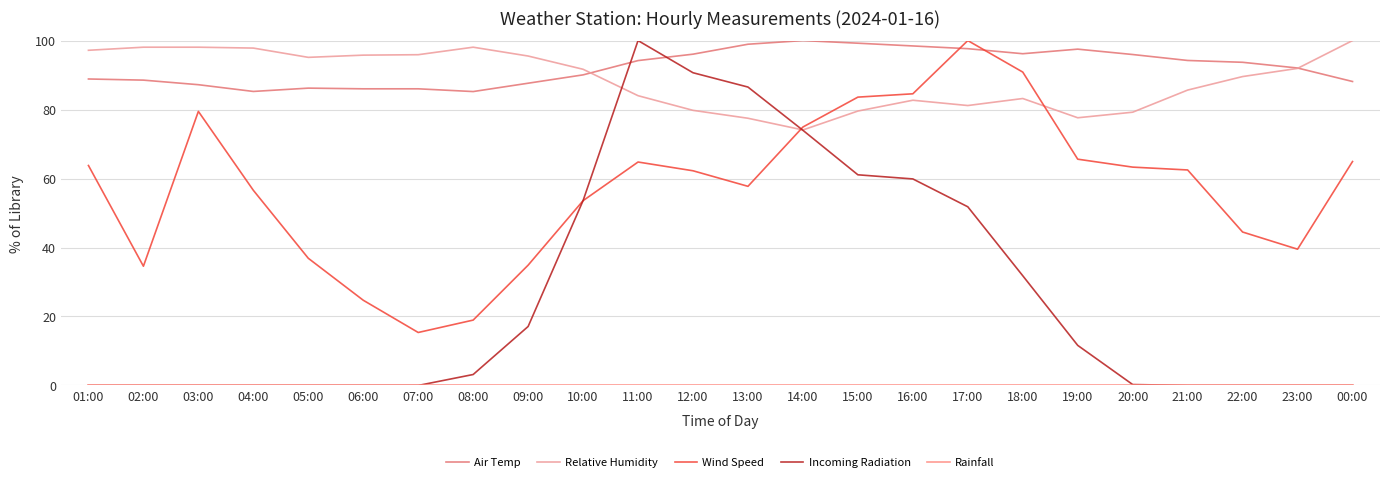

The value of Relative Humidity at 23:00 is 91.9. True or false?

True